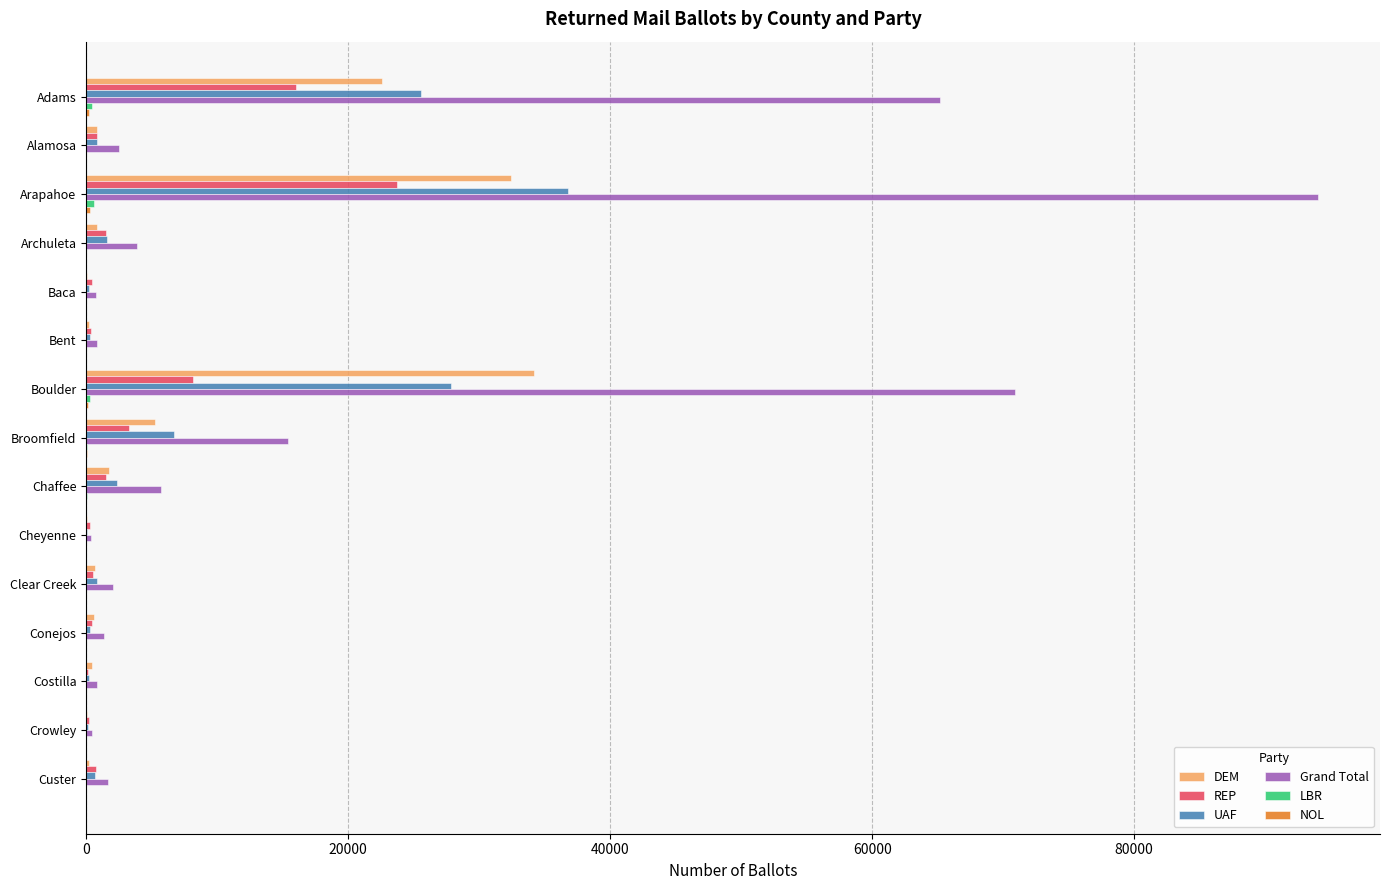

What is the greatest value displayed?

94061